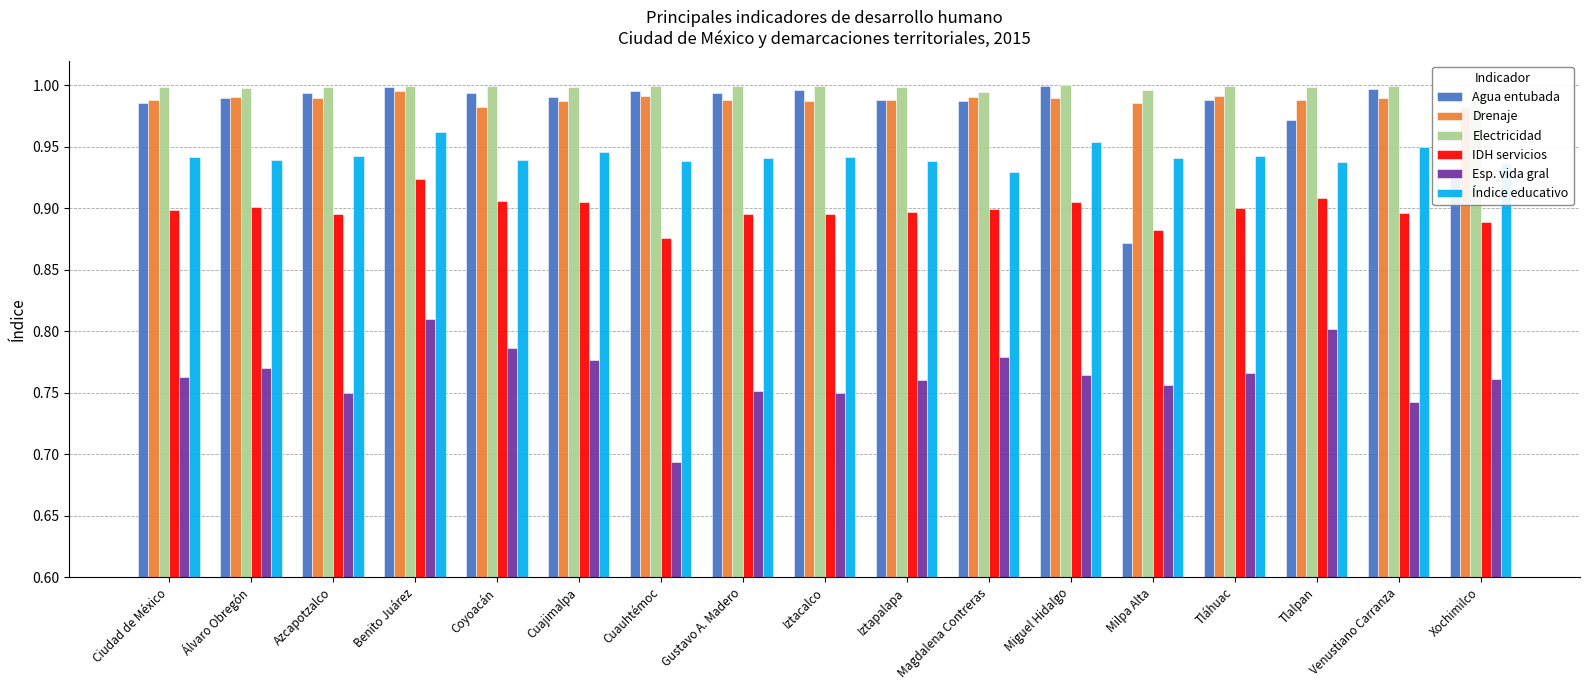

Which series has the widest spread of values?

Agua entubada